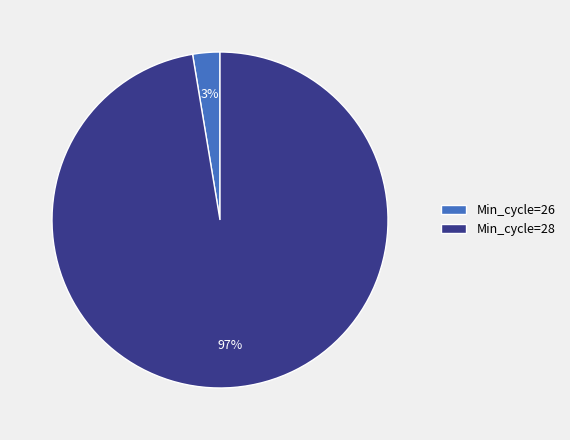

How many slices are in this pie chart?

2